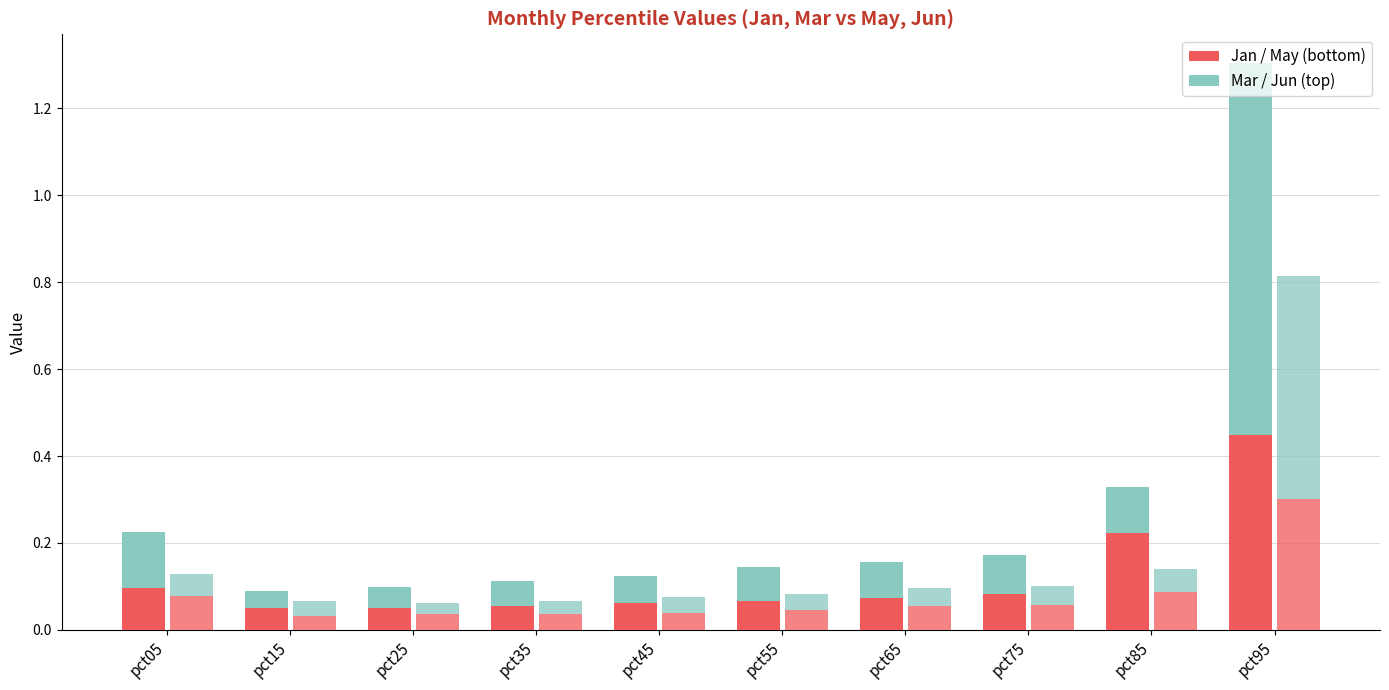

What is the total value across all series at pct55?

0.2